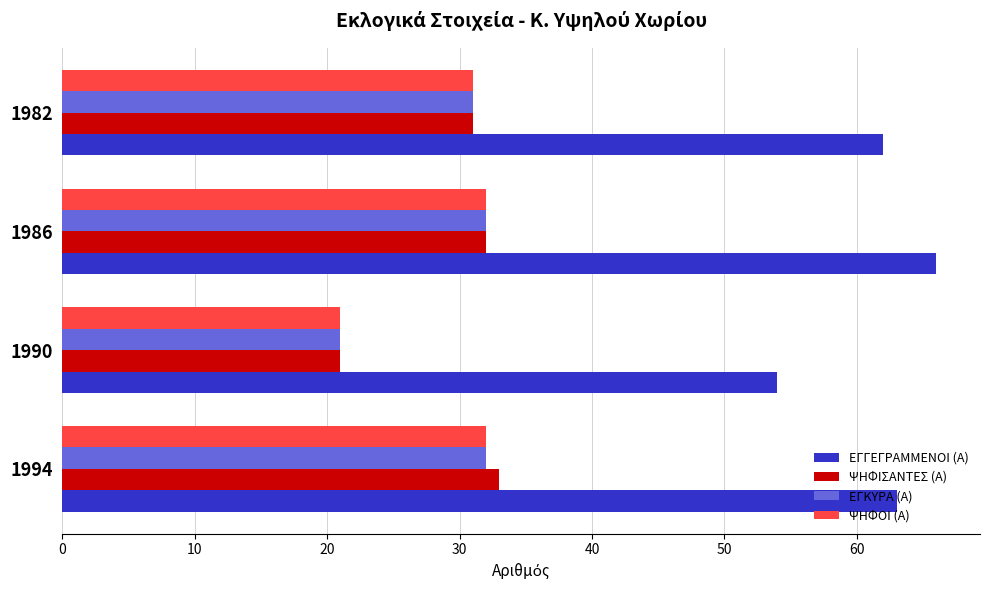

What is the difference between the highest and lowest values at 1990?

33